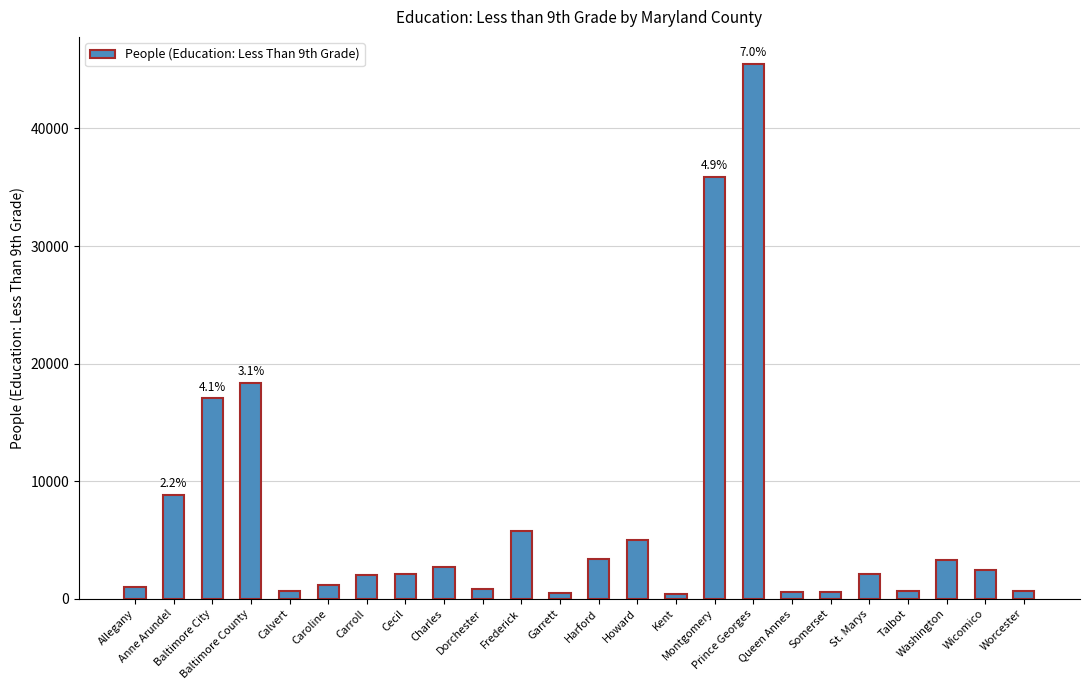

How many bars are there in total?

24